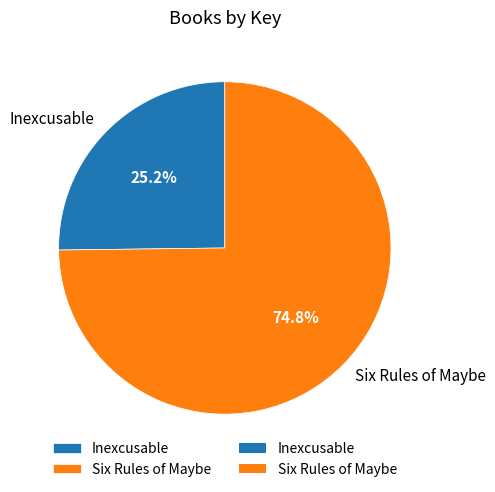

Approximately how many times larger is the value at Six Rules of Maybe compared to Inexcusable?

3.0